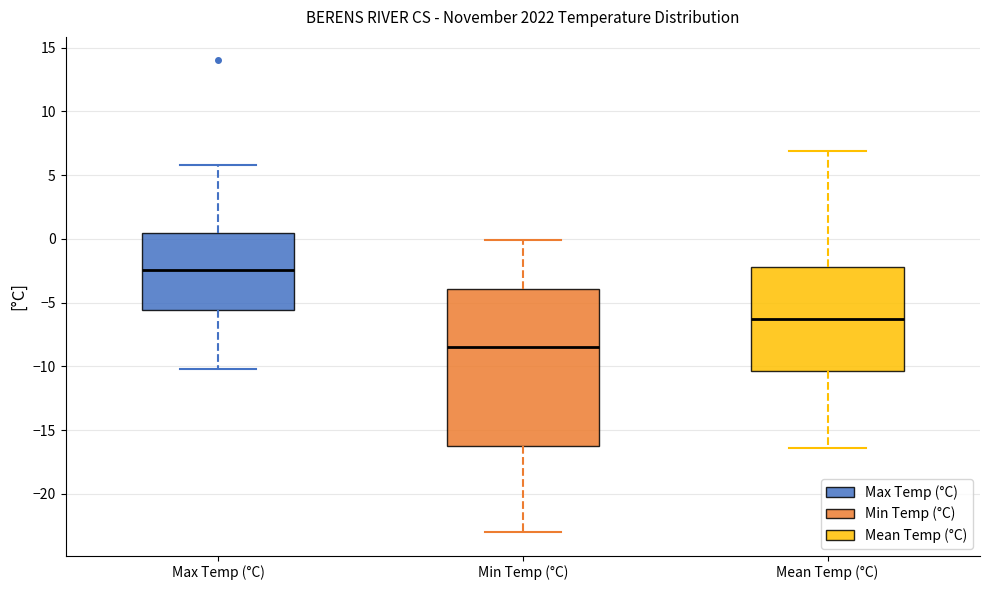

Reading left to right, read every box against the y-axis: the position of its median line, the range the box covers, and the ends of its whiskers. The values are not printed on the chart, so give them approximately, as read against the axis.

Max Temp (°C): median -2.5, box -5.5 to 0.5, whiskers -10.0 to 6.0
Min Temp (°C): median -8.5, box -16.0 to -4.0, whiskers -23.0 to 0.0
Mean Temp (°C): median -6.5, box -10.5 to -2.0, whiskers -16.5 to 7.0